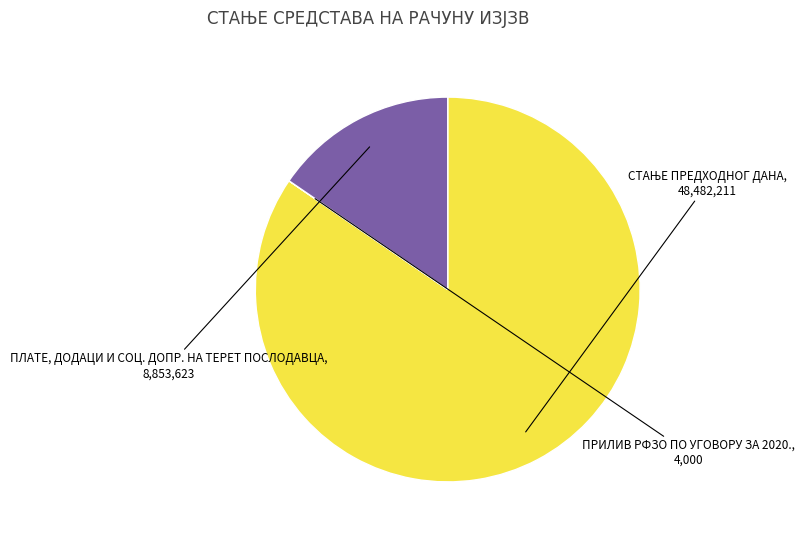

Is there any slice that represents more than half of the pie?

Yes